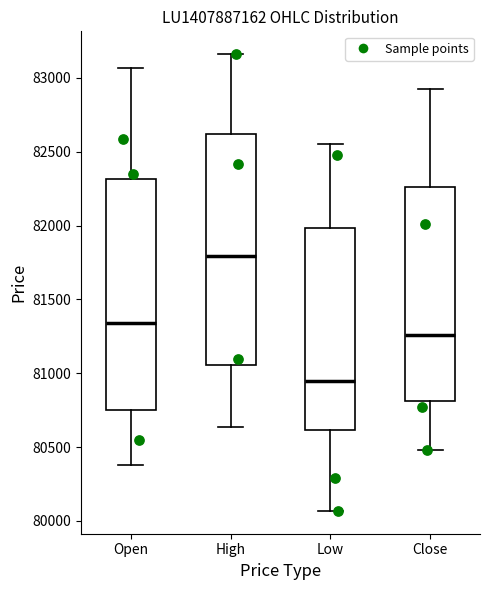

Which box's median line is the highest?

High